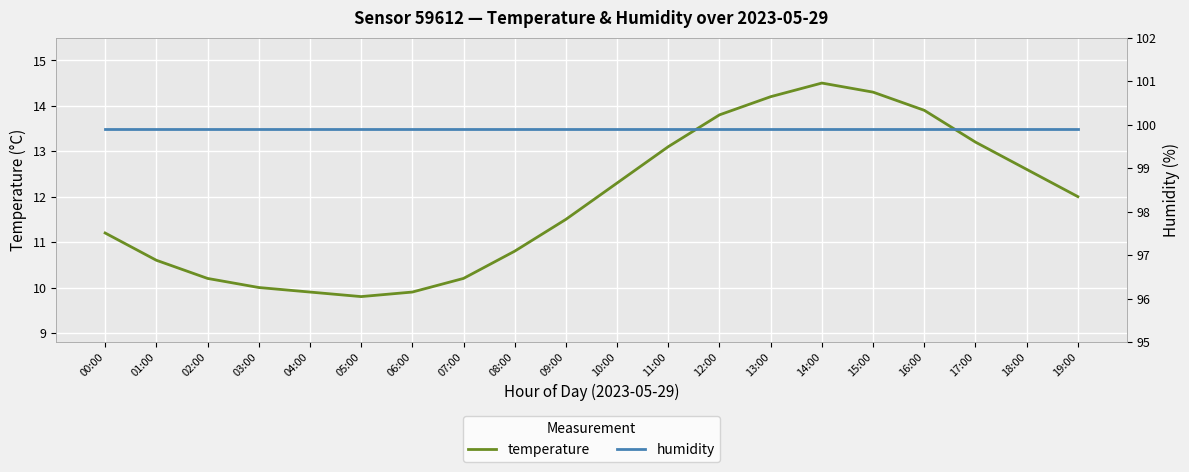

Which category has the lowest value across all series?

05:00